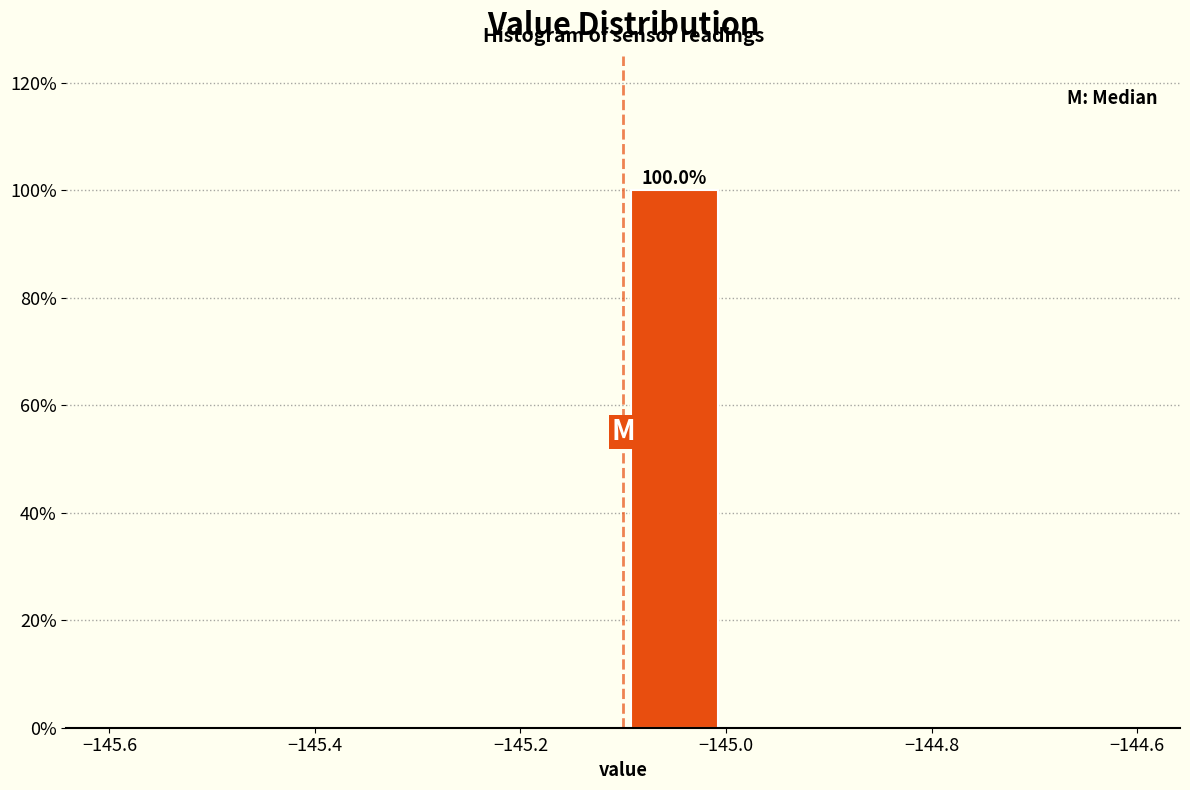

Which range on the x-axis has the tallest bar?

-145.1 to -145.0